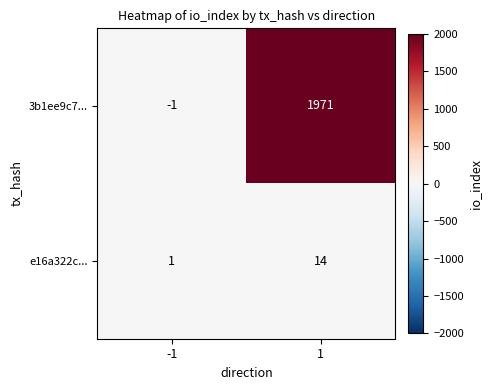

List the series in order of their overall mean, lowest first.

e16a322c..., 3b1ee9c7...